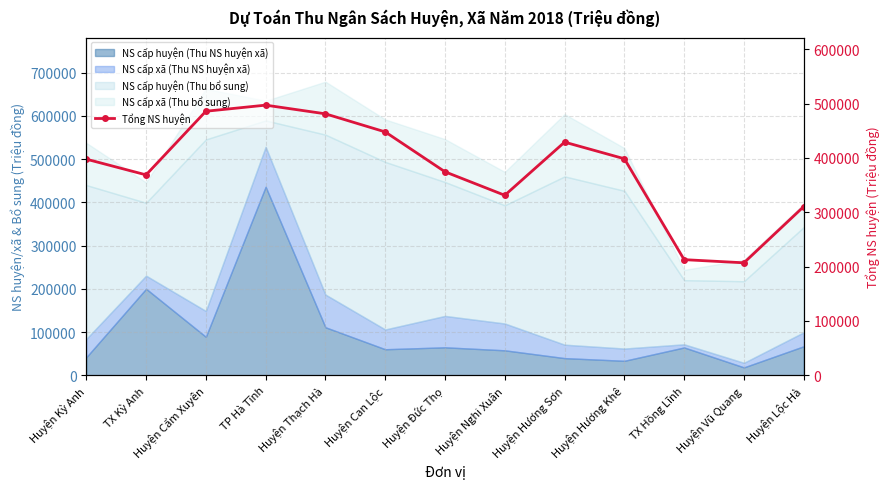

How many lines are shown in the chart?

1